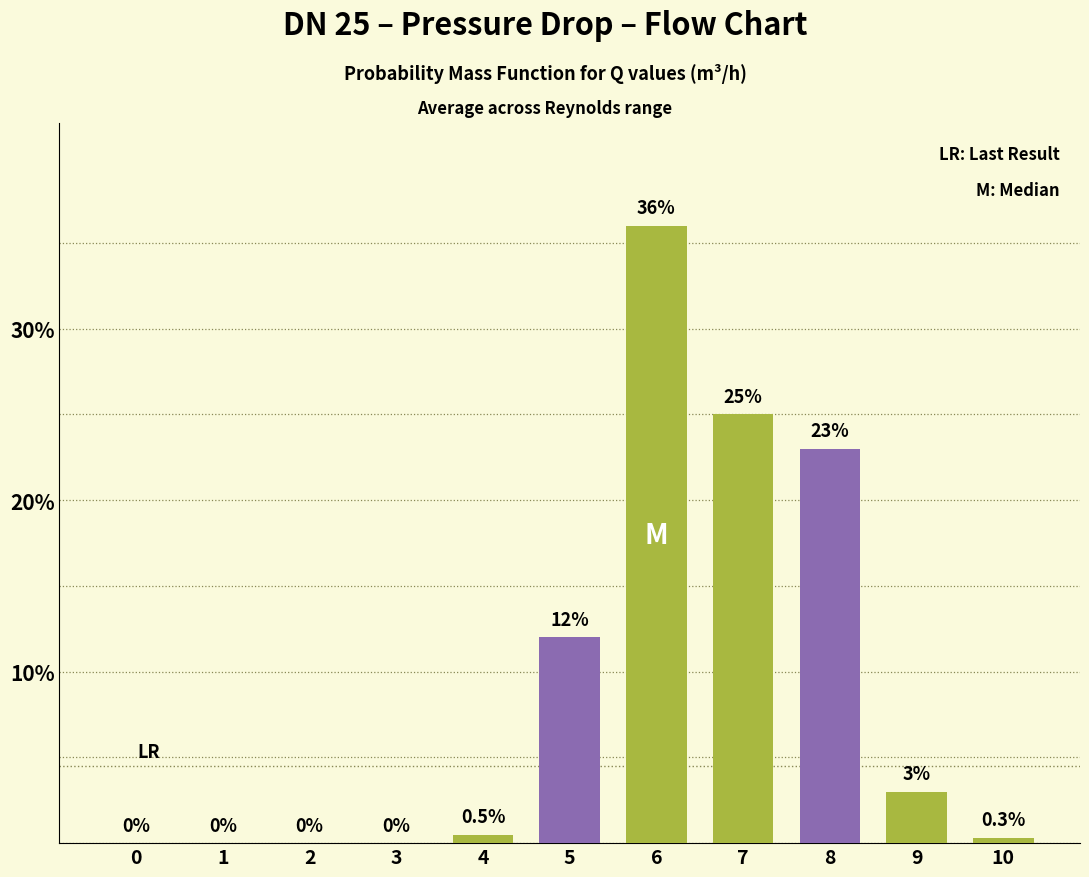

Reading left to right, extract all data points from this chart.

0.0	0.0	0.0	0.0	0.5	12.0	36.0	25.0	23.0	3.0	0.3